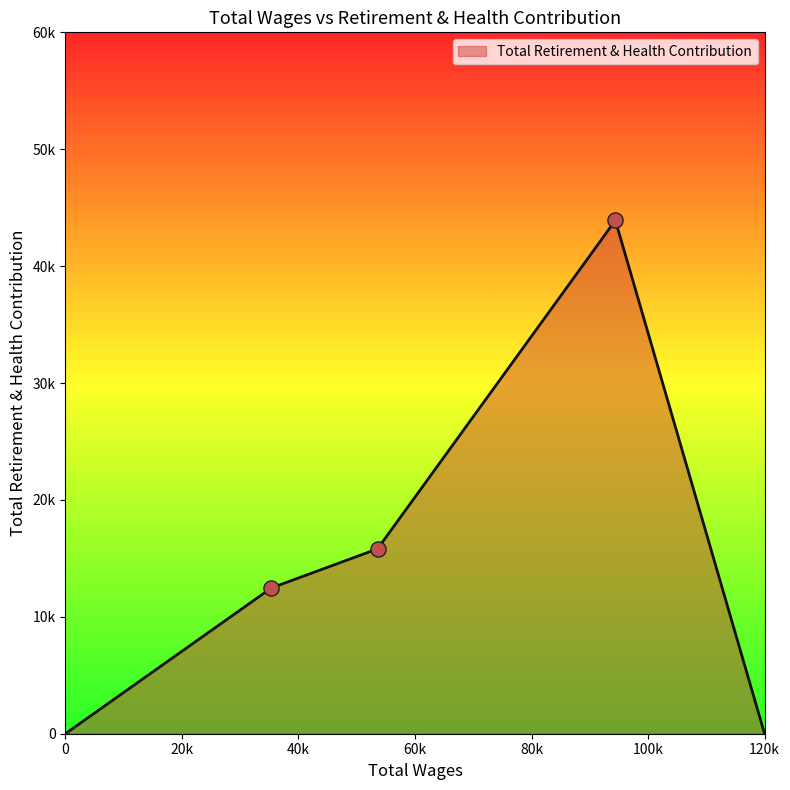

Does the chart have visible grid lines?

No